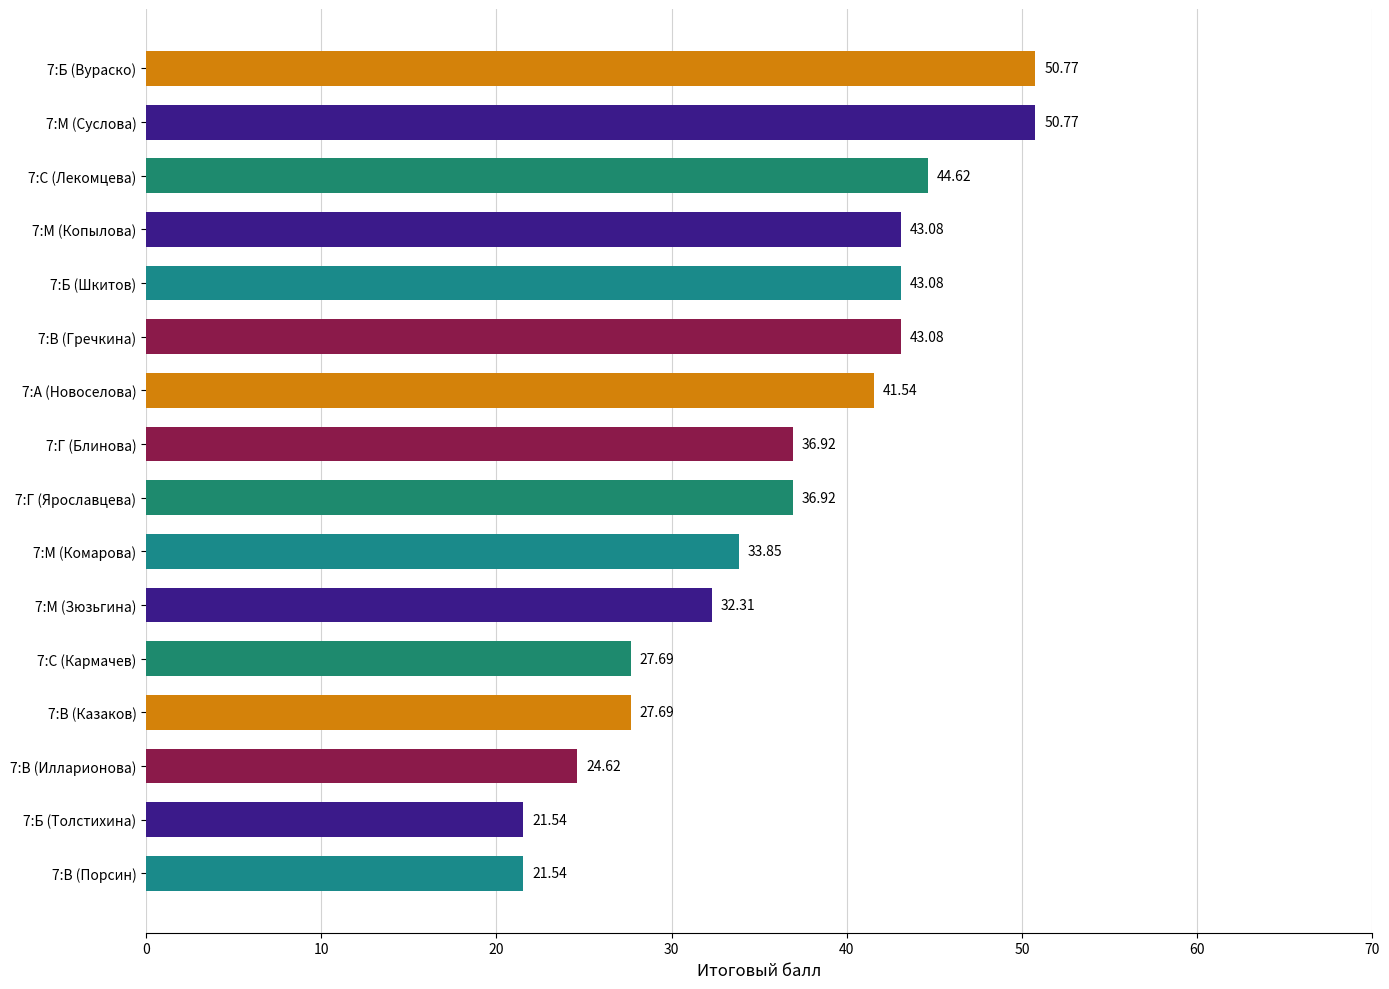

What is the difference between the second highest and minimum values?

29.2